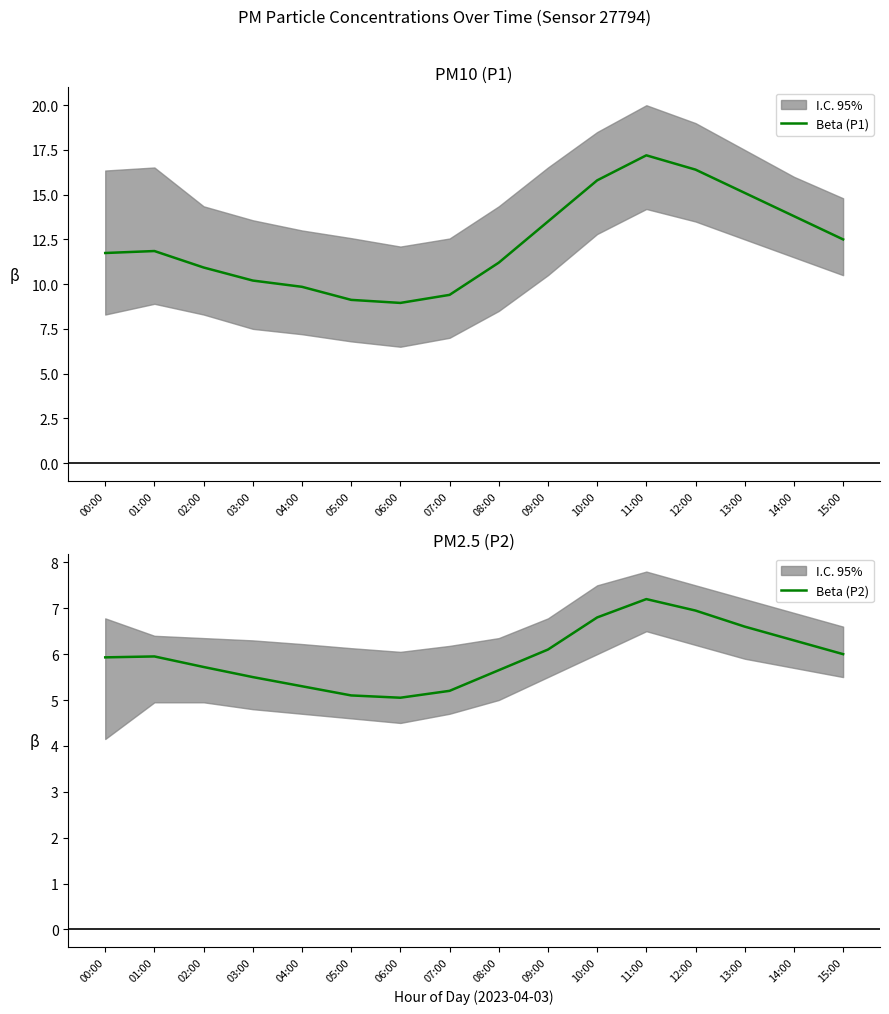

Reading left to right, what are all the values shown in this chart?

Beta (P1): 11.7	11.8	10.9	10.2	9.8	9.1	8.9	9.4	11.2	13.5	15.8	17.2	16.4	15.1	13.8	12.5
Beta (P2): 5.9	6.0	5.7	5.5	5.3	5.1	5.0	5.2	5.7	6.1	6.8	7.2	7.0	6.6	6.3	6.0